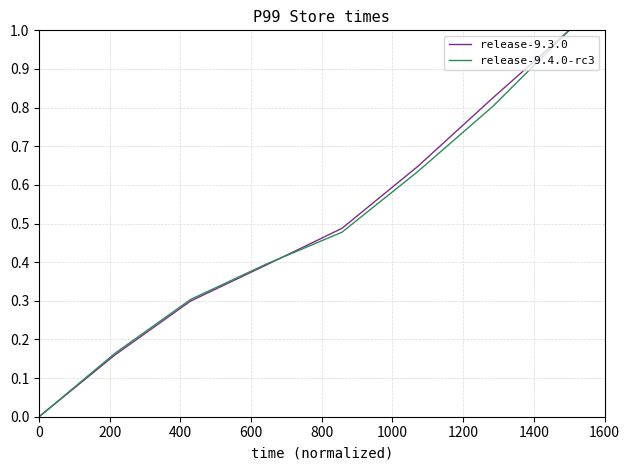

What is the maximum value shown in the chart?

1.0